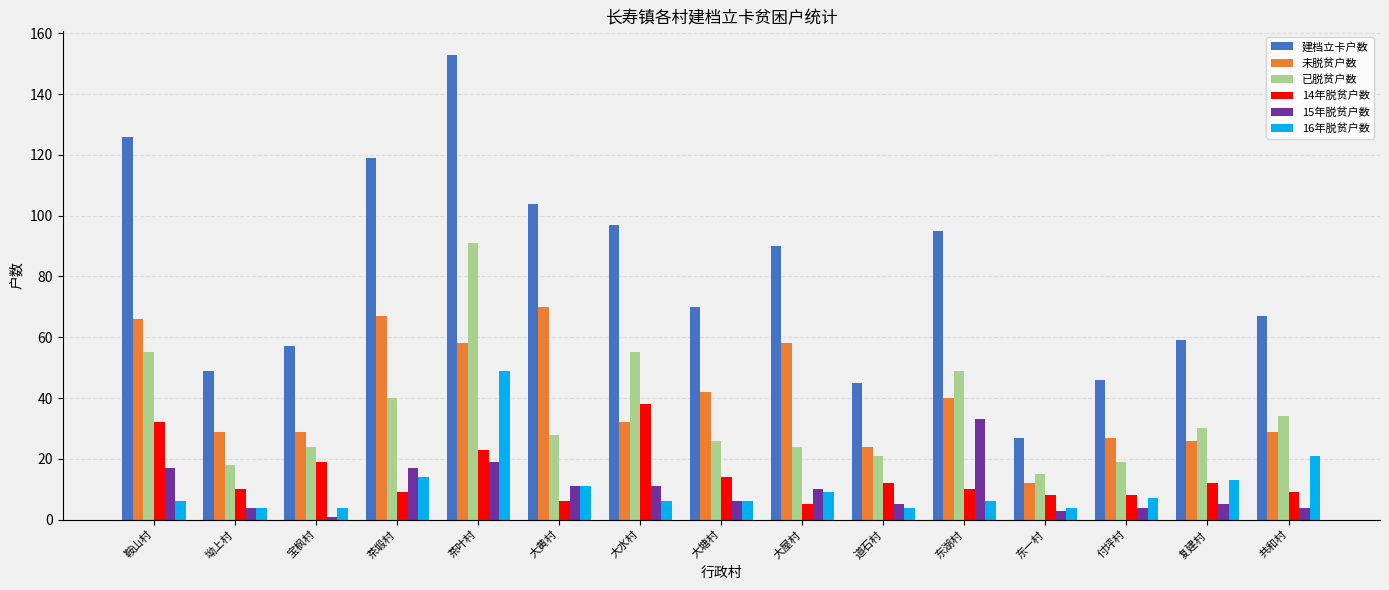

What is the total value across all series at 付坪村?

111